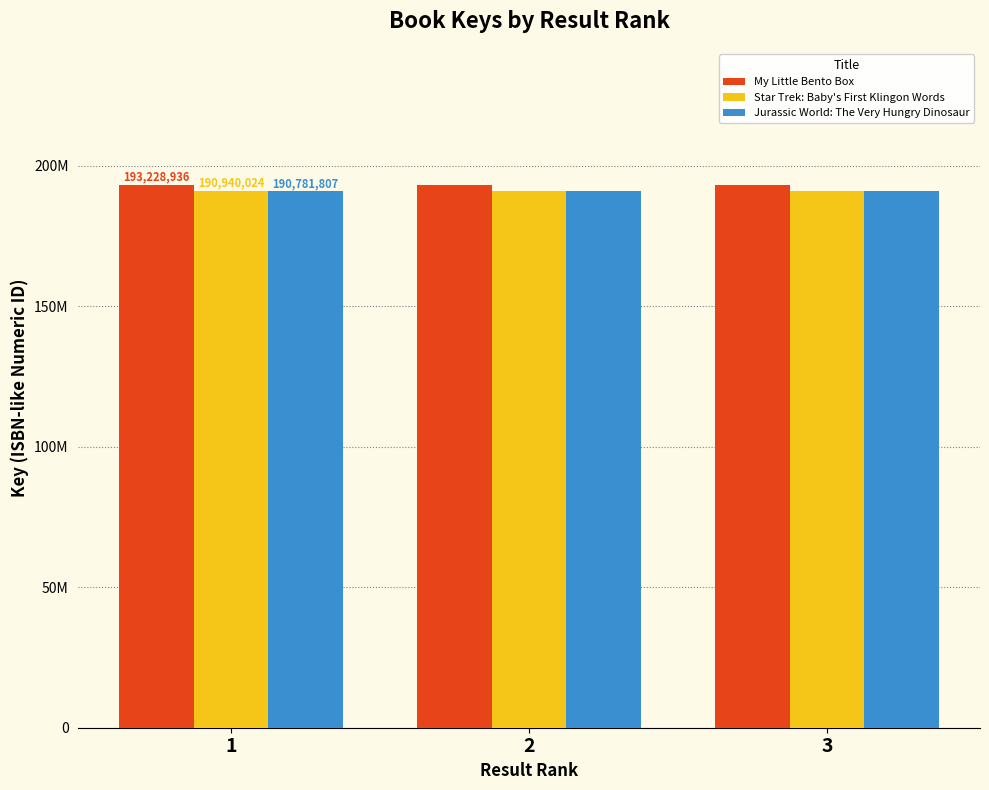

The value of Star Trek: Baby's First Klingon Words at 3 is 190940024. True or false?

True